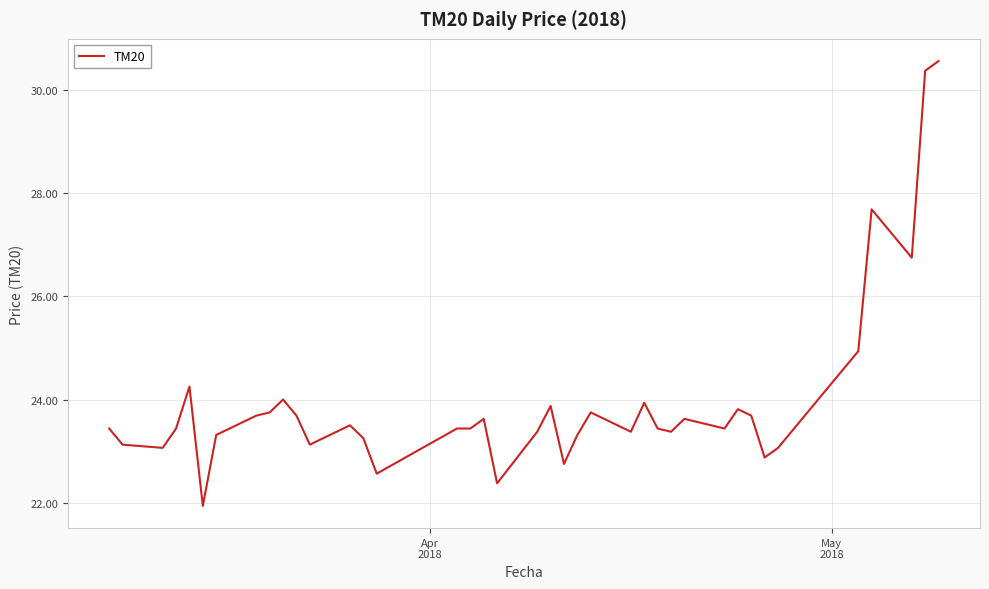

How many categories are shown in the chart?

40